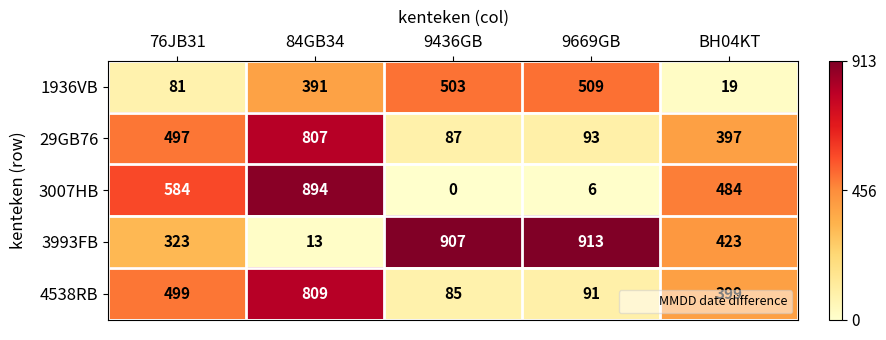

What is the highest value of the 3993FB series?

913